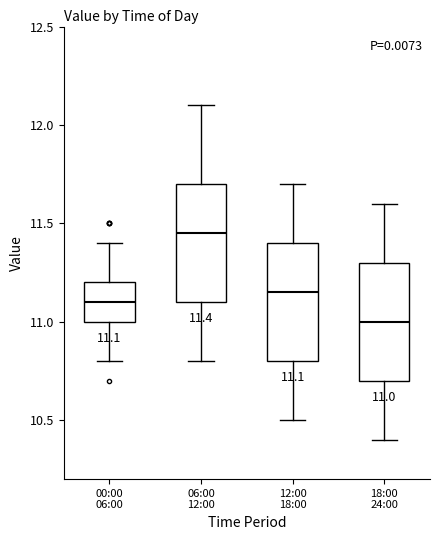

Which box's median line is the lowest?

18:00 24:00